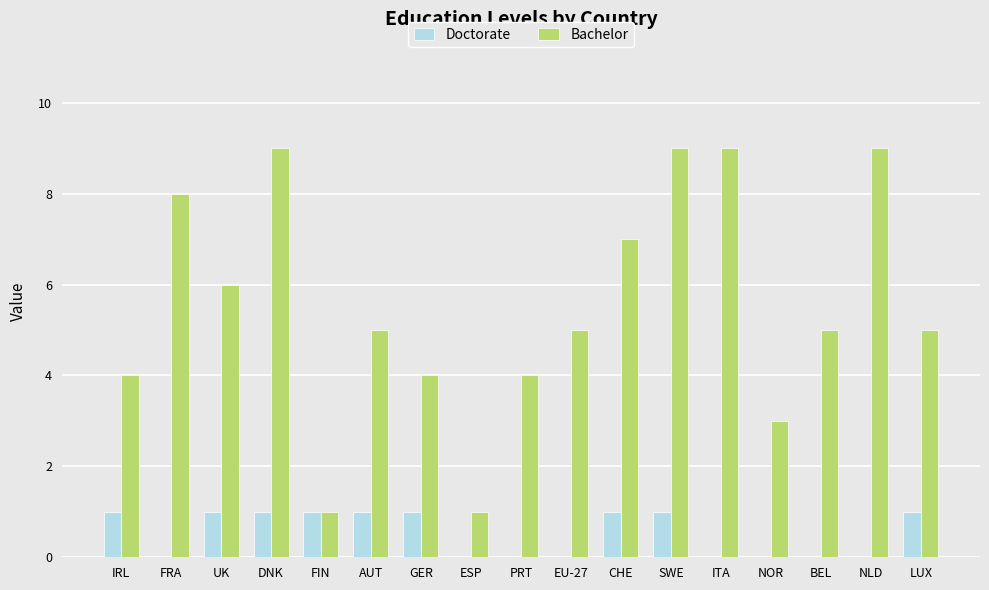

What are all the series names shown in the legend?

Doctorate, Bachelor